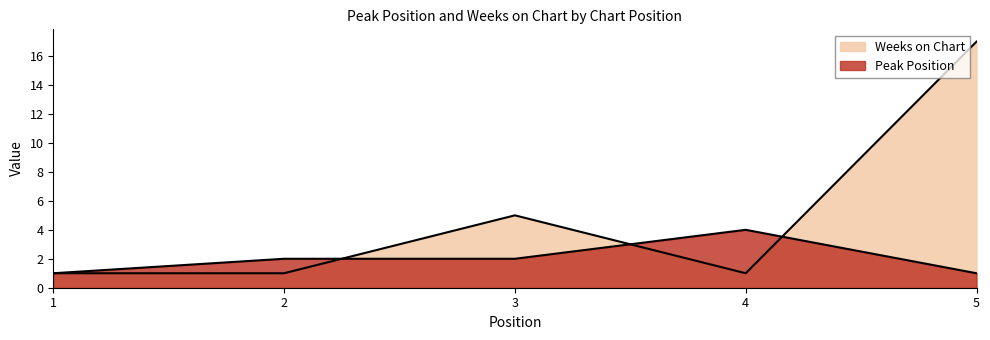

At which category does Weeks on Chart reach its first local peak?

3